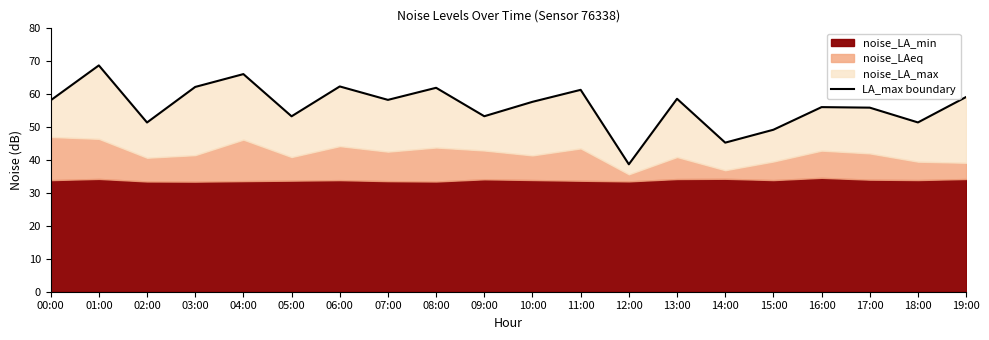

What is the ratio of the value at 11:00 to the value at 09:00?

1.2